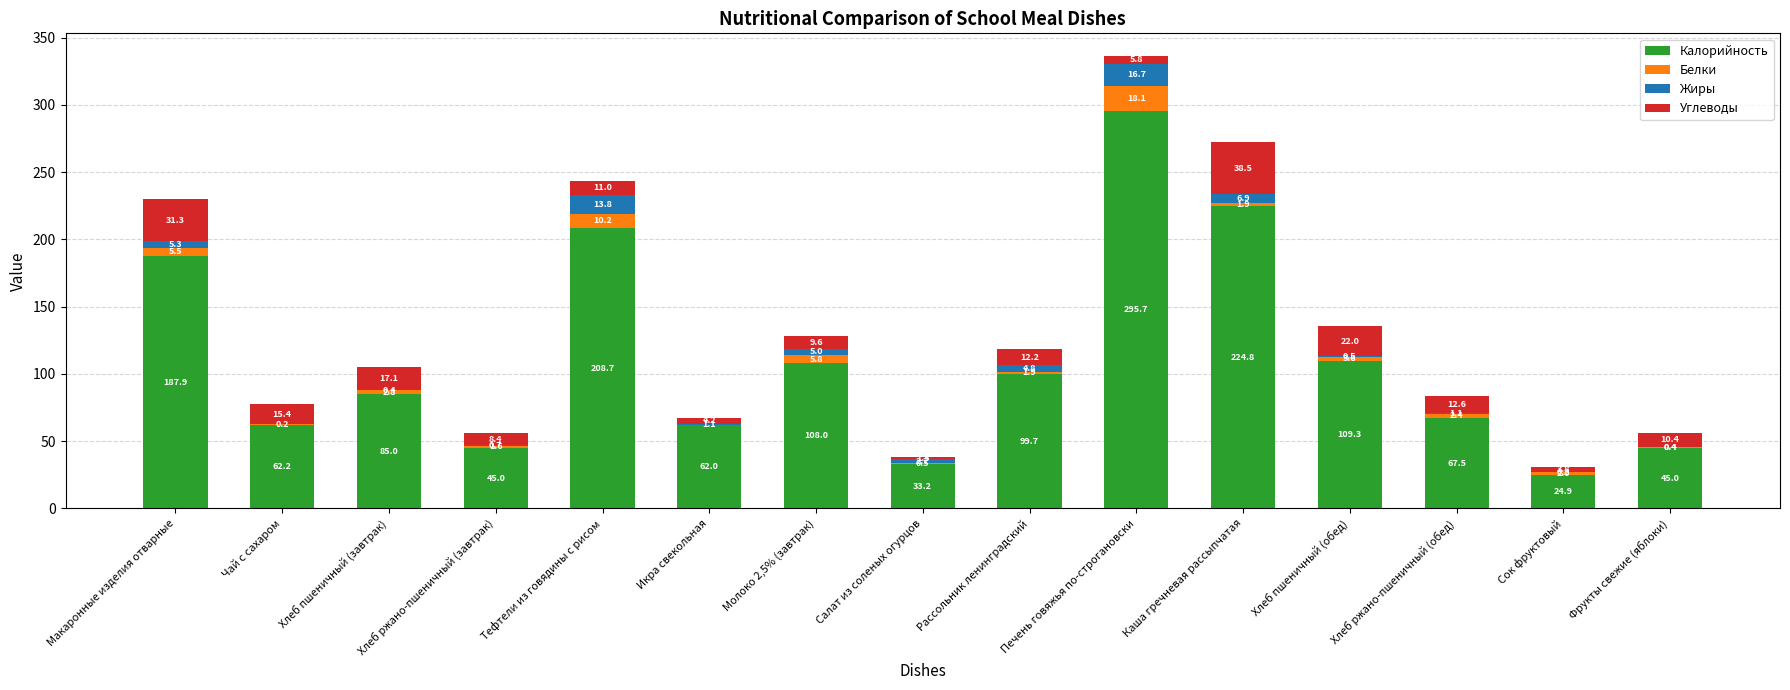

The value of Калорийность at Хлеб пшеничный (обед) is 109.3. True or false?

True